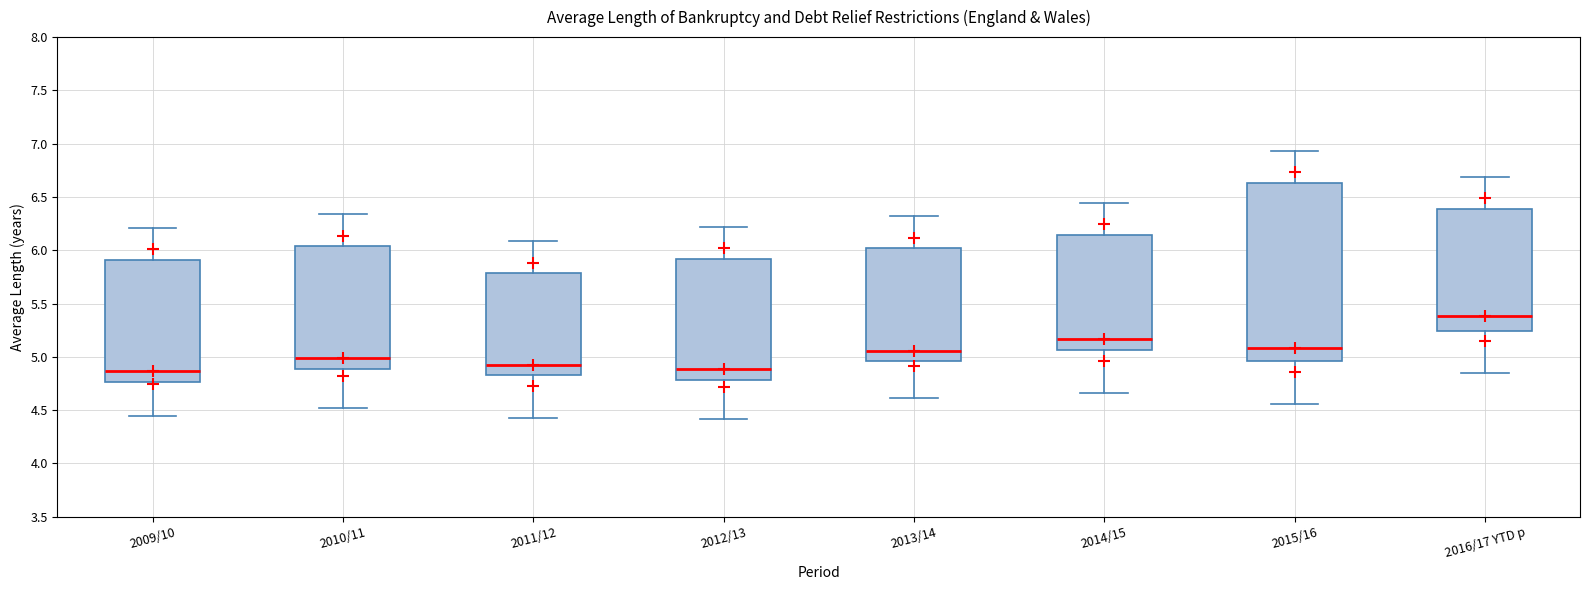

Where does the median line of the box for 2009/10 sit on the y-axis? The values are not printed on the chart, so give them approximately, as read against the axis.

4.85